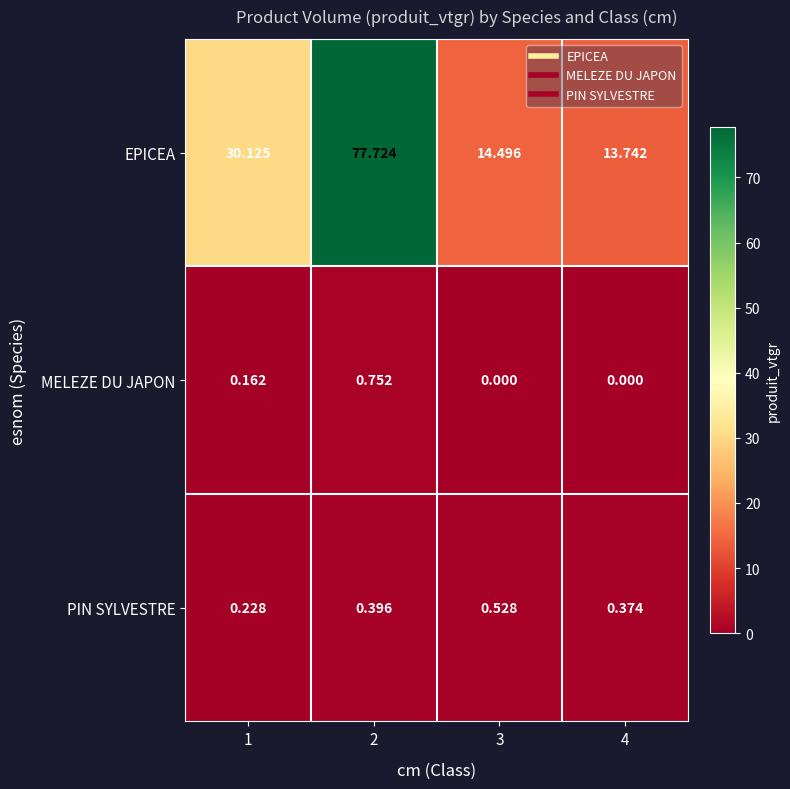

How many series are shown in this chart?

3